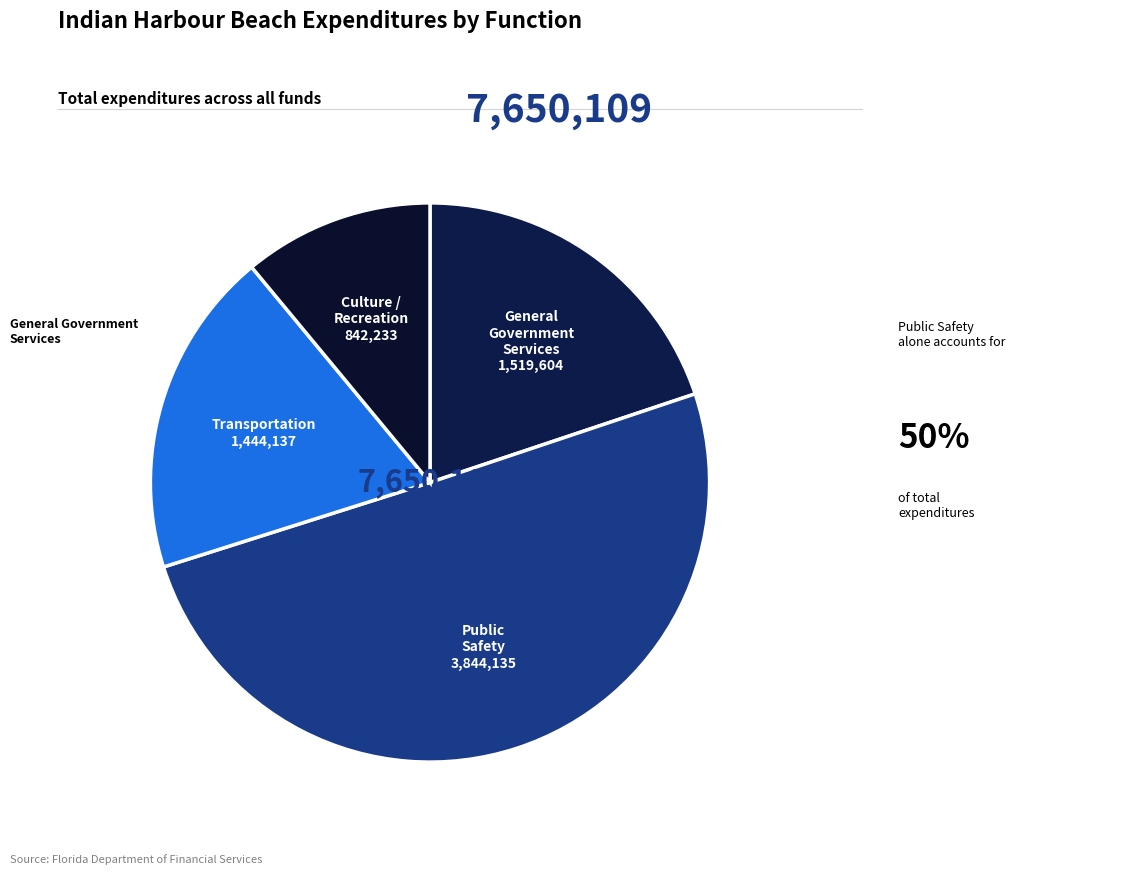

How many segments does this pie chart have?

4